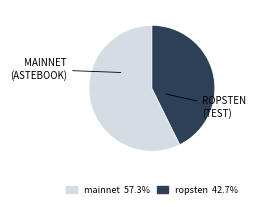

Does any single category account for the majority?

Yes